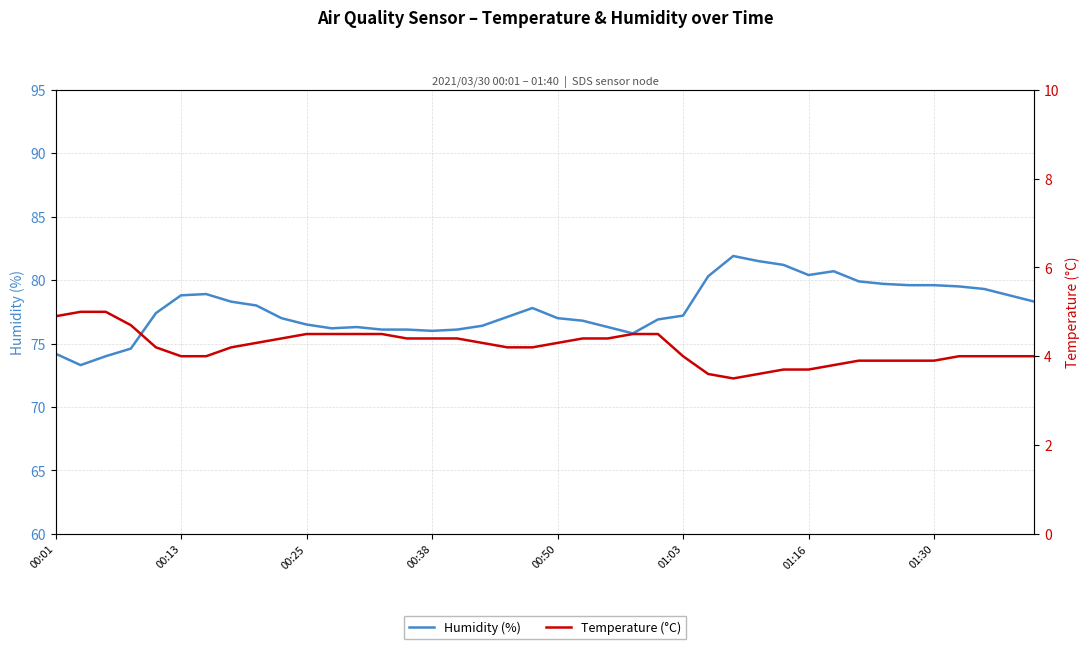

Rank the series by their maximum value, from highest to lowest.

Humidity (%), Temperature (°C)